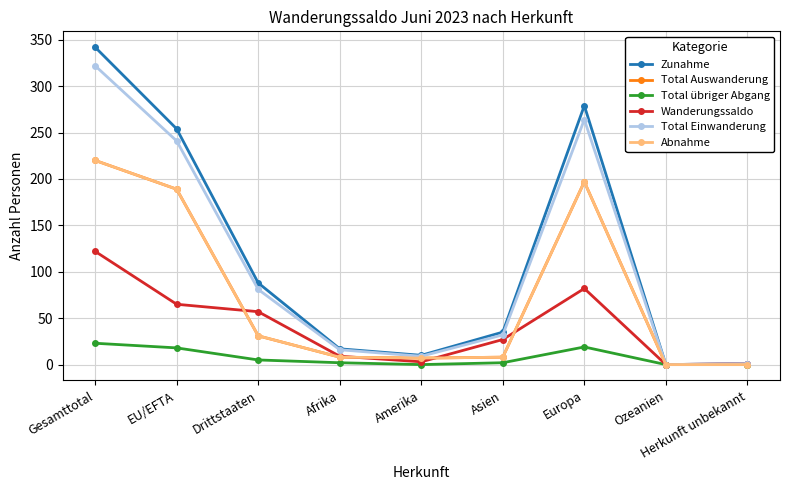

Is this an area chart (filled region under the line)?

No